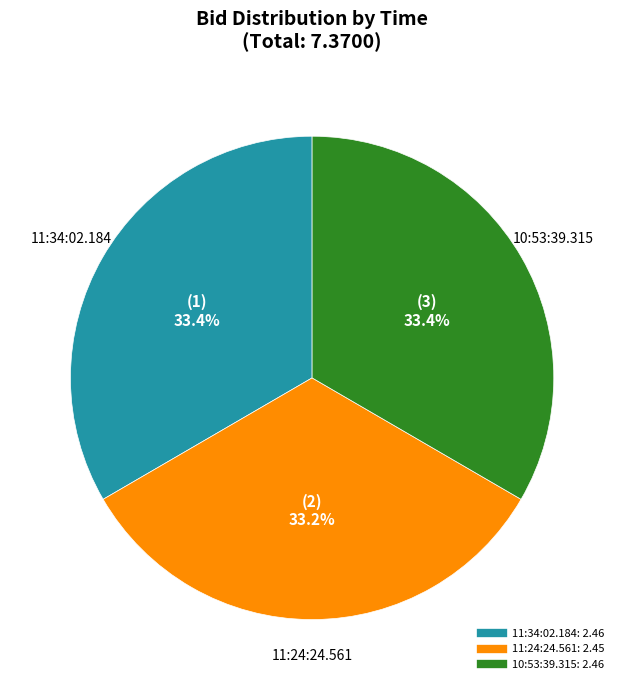

Count the number of slices in the pie.

3